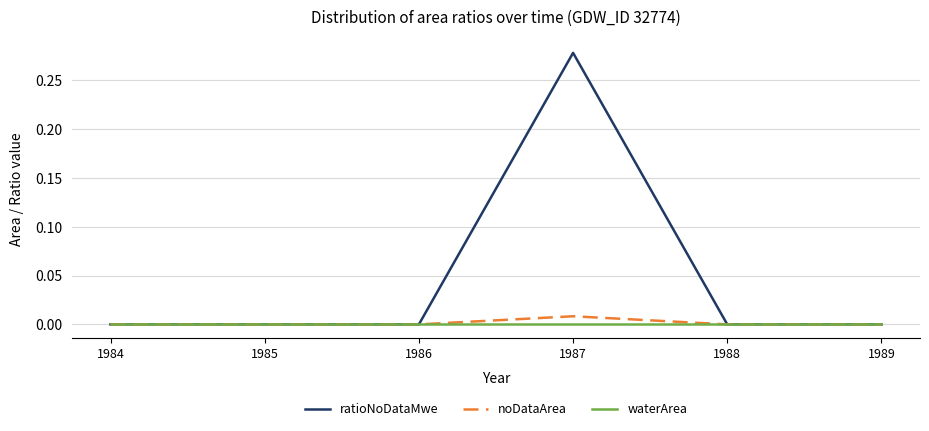

At which category is the sum across all series the highest?

1987